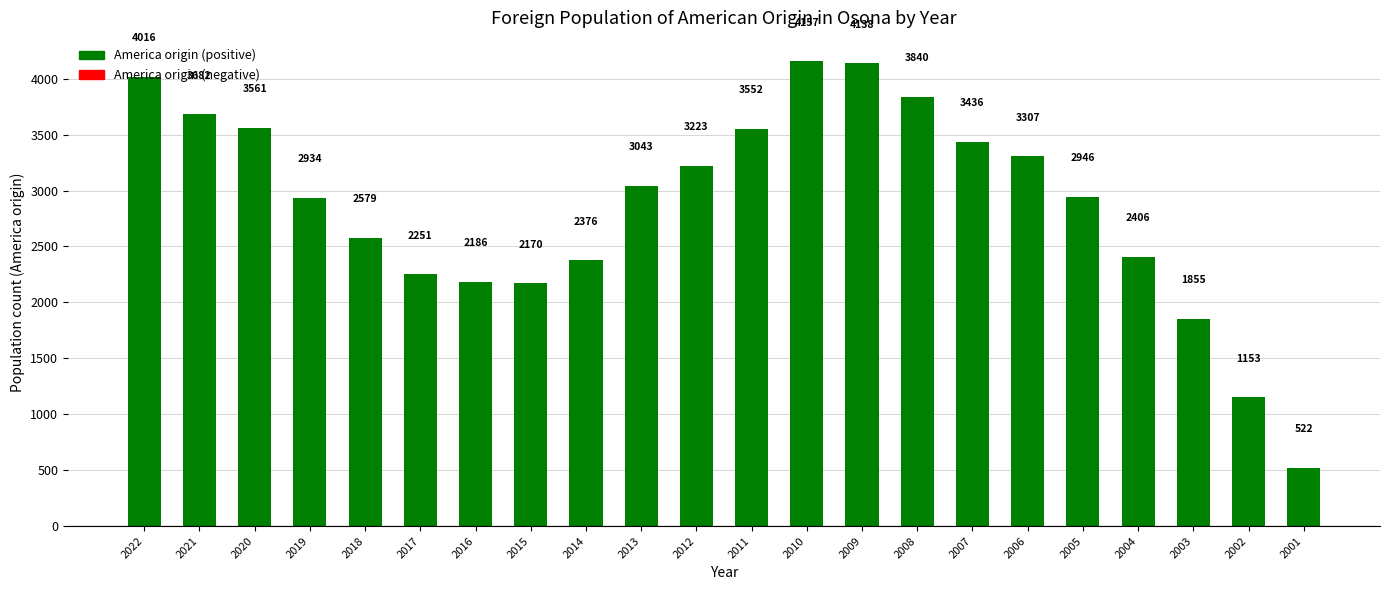

What is the sum of the values at 2001 and 2006?

3829